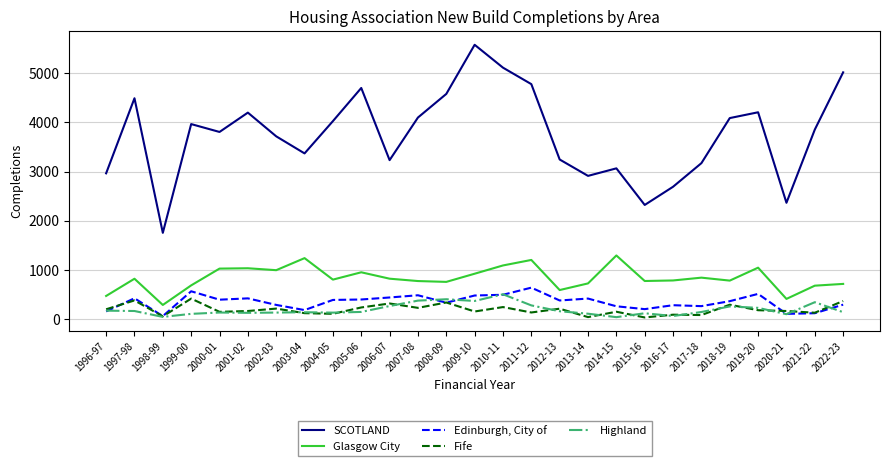

The value of Glasgow City at 2012-13 is 807. True or false?

False